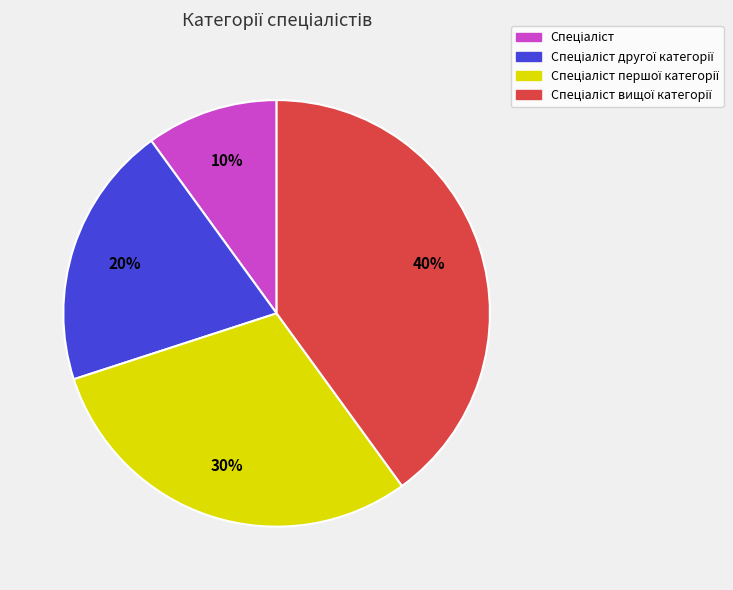

To the nearest percent, what is the average slice percentage?

25%